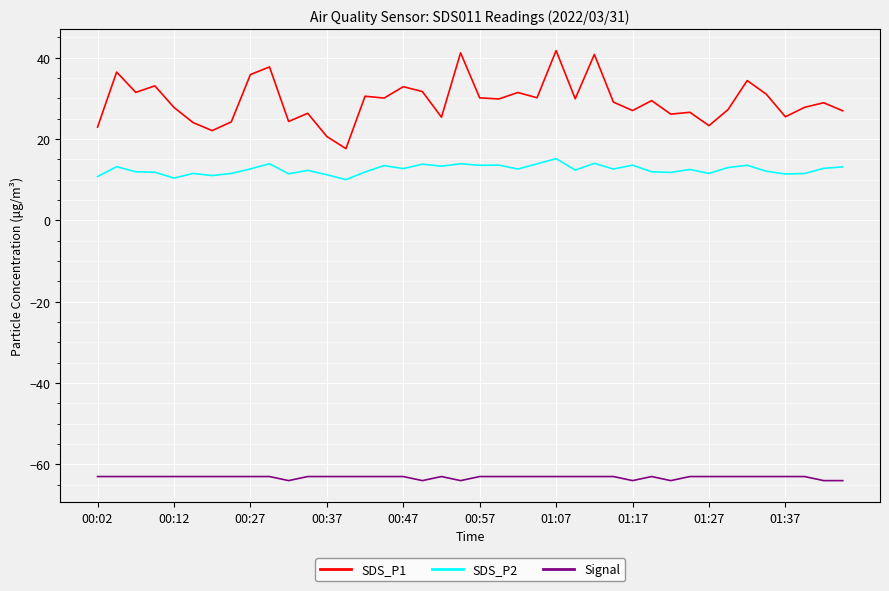

Which series has the widest spread of values?

SDS_P1